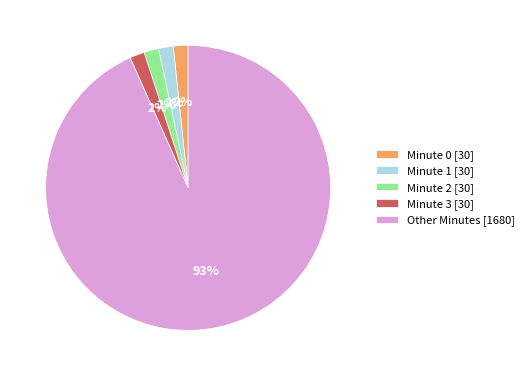

Is it true that Minute 1 [30] is 2% of the pie?

True